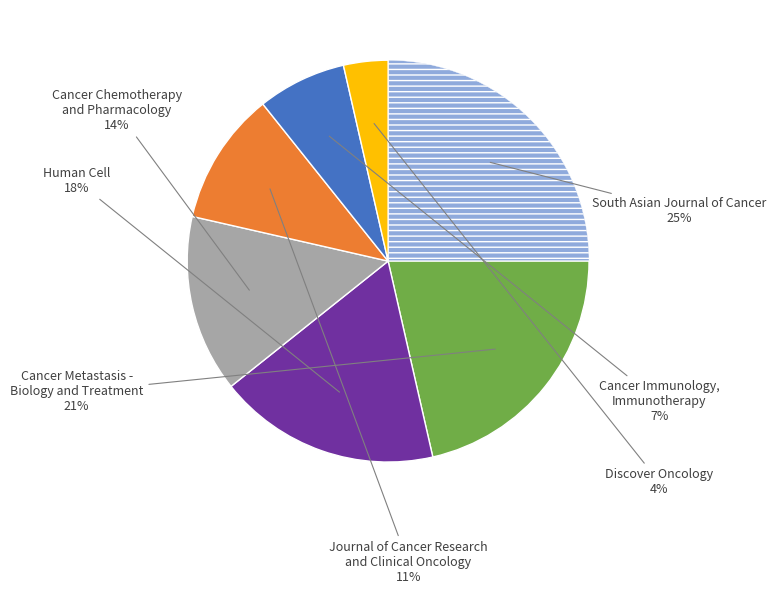

To the nearest percent, what is the average slice percentage?

14%